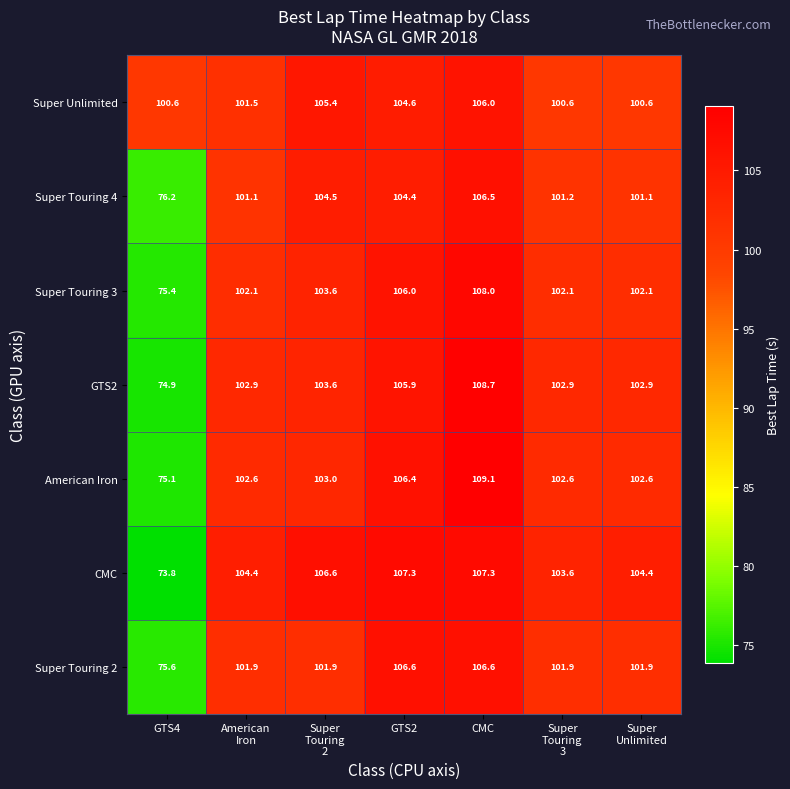

Rank the series at GTS4 from highest to lowest value.

Super Unlimited, Super Touring 4, Super Touring 2, Super Touring 3, American Iron, GTS2, CMC